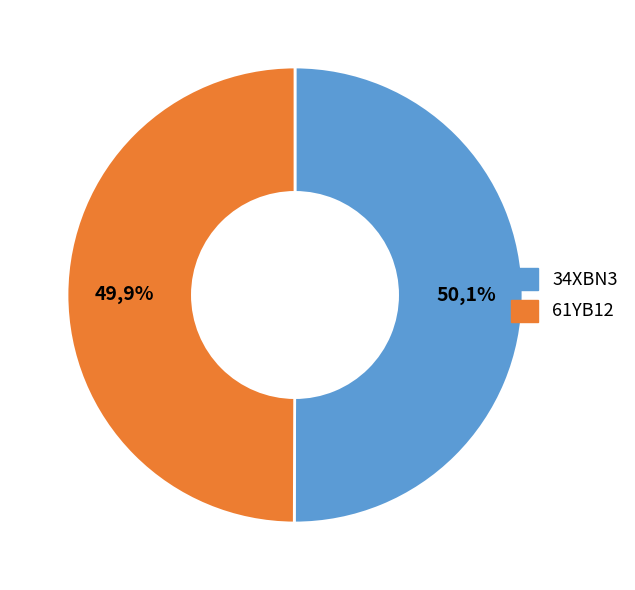

Between 34XBN3 and 61YB12, which is larger?

34XBN3